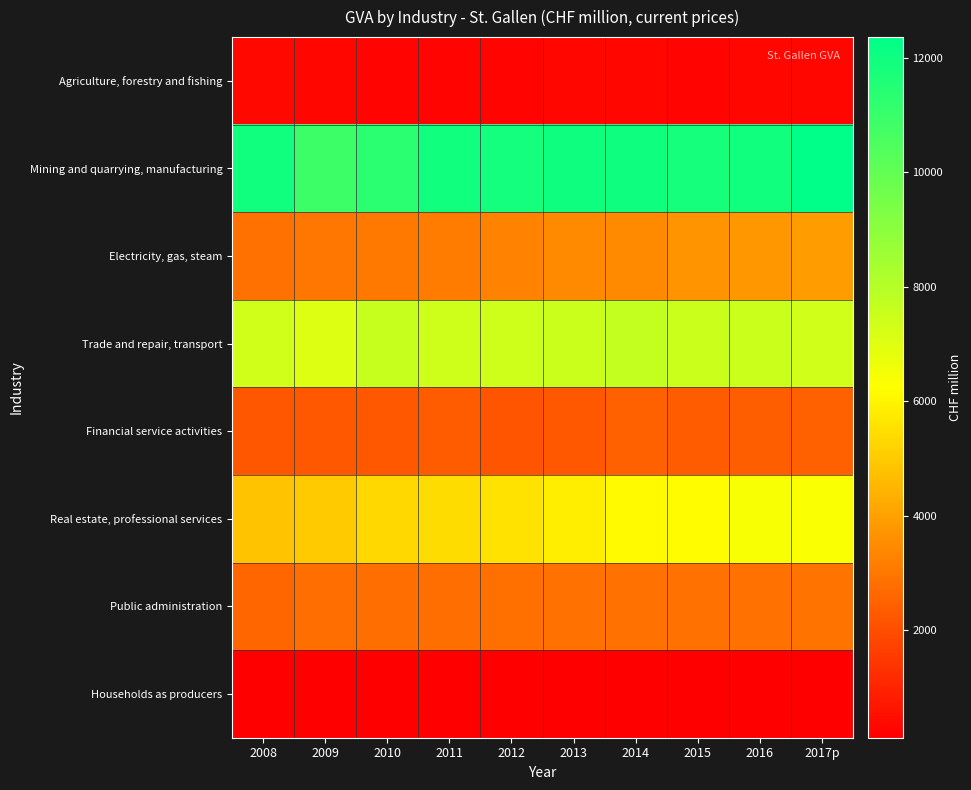

Reading right to left, transcribe all the data shown in this chart.

Agriculture, forestry and fishing: 2017p=273.6	2016=262.9	2015=256.7	2014=283.7	2013=287.1	2012=245.4	2011=256.4	2010=257.0	2009=269.3	2008=323.9
Mining and quarrying, manufacturing: 2017p=12364.4	2016=11974.7	2015=11801.1	2014=12012.5	2013=11995.0	2012=11885.0	2011=11951.8	2010=11346.0	2009=10897.2	2008=11916.3
Electricity, gas, steam: 2017p=3852.5	2016=3768.0	2015=3688.4	2014=3445.8	2013=3449.9	2012=3254.0	2011=3117.4	2010=3016.0	2009=2980.1	2008=2870.8
Trade and repair, transport: 2017p=7379.0	2016=7528.6	2015=7495.7	2014=7662.6	2013=7498.0	2012=7417.5	2011=7401.8	2010=7592.4	2009=7072.7	2008=7356.8
Financial service activities: 2017p=2431.3	2016=2395.5	2015=2361.7	2014=2442.0	2013=2246.7	2012=2169.7	2011=2328.3	2010=2226.0	2009=2237.0	2008=2203.4
Real estate, professional services: 2017p=6337.2	2016=6389.1	2015=6182.8	2014=6101.1	2013=5823.3	2012=5561.8	2011=5422.3	2010=5298.7	2009=4956.4	2008=4816.6
Public administration: 2017p=2901.6	2016=2883.8	2015=2872.8	2014=2871.9	2013=2844.7	2012=2805.2	2011=2781.7	2010=2784.0	2009=2764.6	2008=2585.9
Households as producers: 2017p=136.3	2016=134.6	2015=129.9	2014=124.1	2013=118.5	2012=120.9	2011=117.2	2010=117.8	2009=119.5	2008=120.8